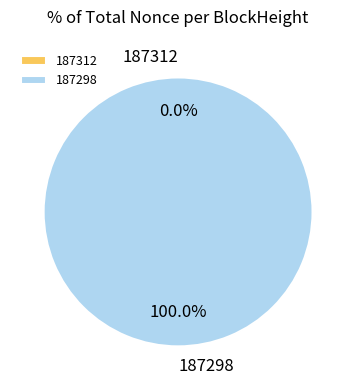

How many segments does this pie chart have?

2